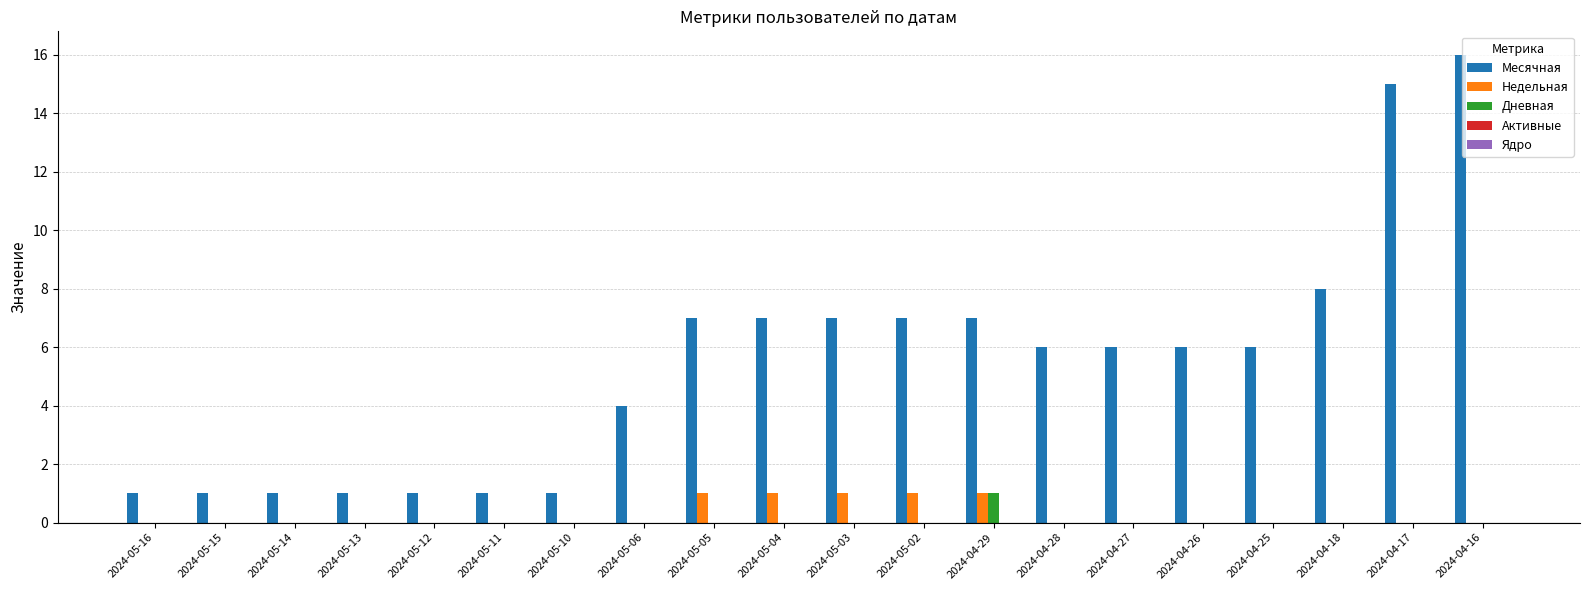

Between 2024-05-11 and 2024-04-17, which series saw the biggest shift?

Месячная